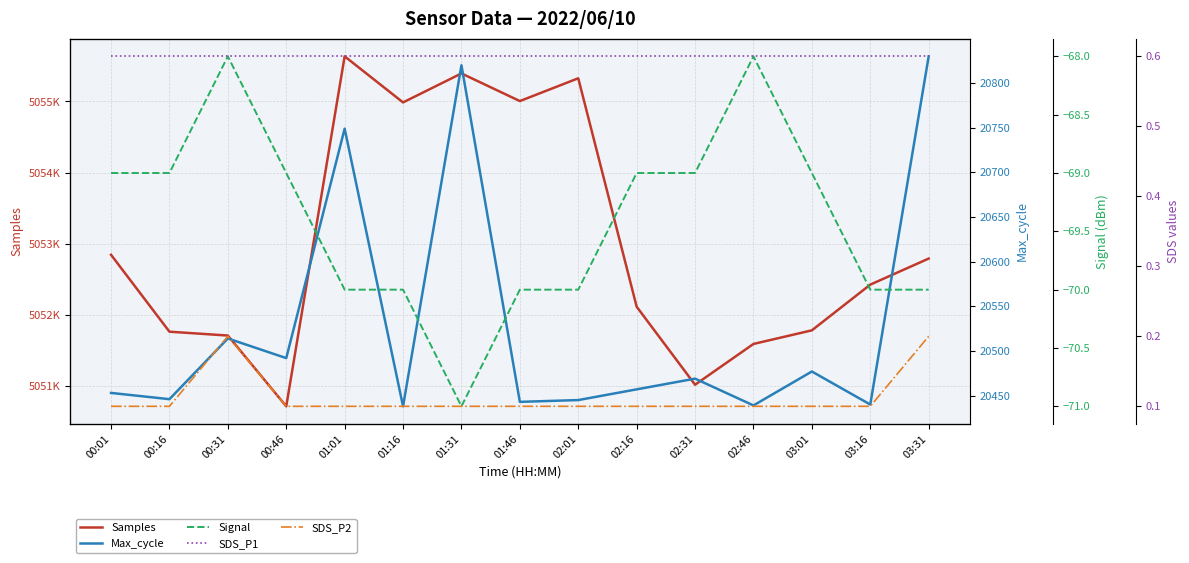

Where is the first local maximum for Samples?

01:01